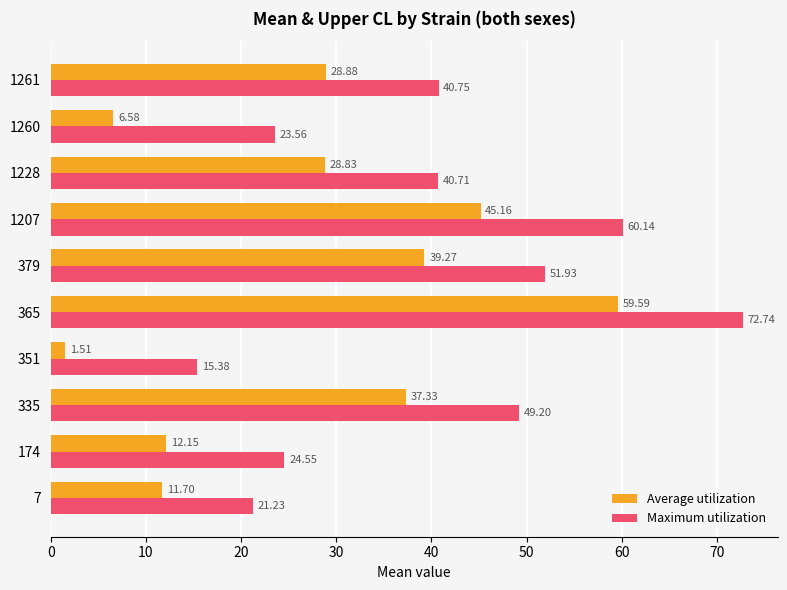

What is the sum of all Average utilization values?

271.0